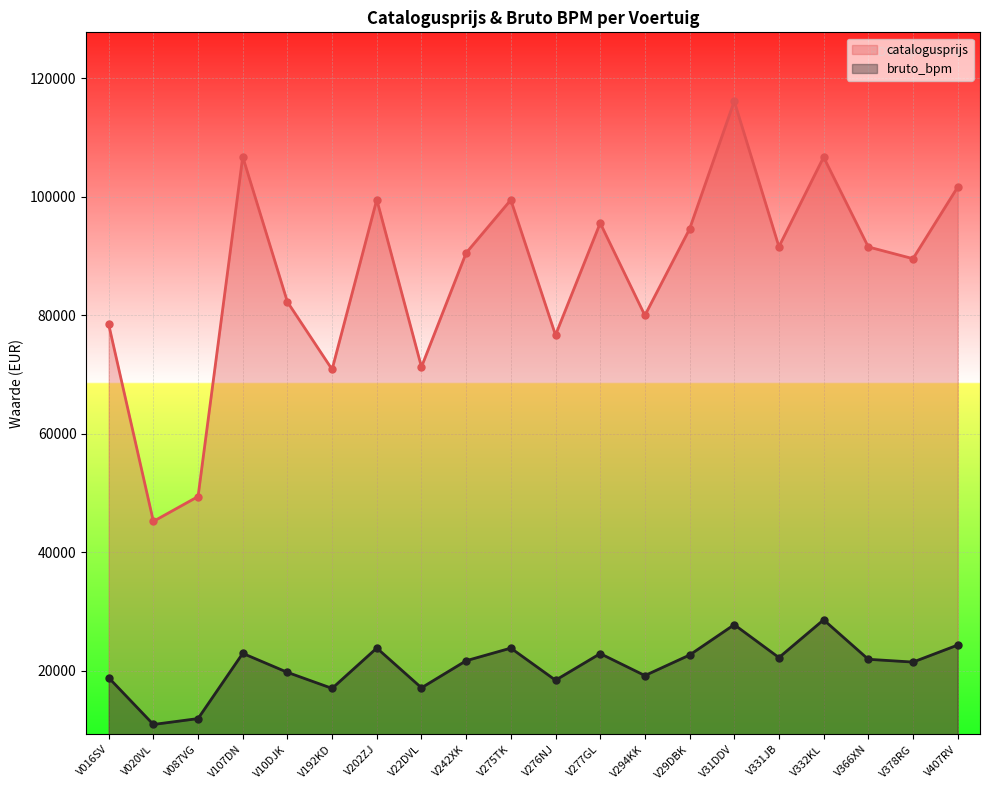

Reading left to right, transcribe all the data shown in this chart.

catalogusprijs: 78449	45218	49413	106742	82246	70856	99519	71271	90512	99460	76655	95556	79970	94548	116121	91566	106681	91525	89542	101615
bruto_bpm: 18844	10950	11946	22950	19746	17040	23849	17139	21709	23835	18418	22908	19205	22668	27793	22237	28610	21950	21479	24347